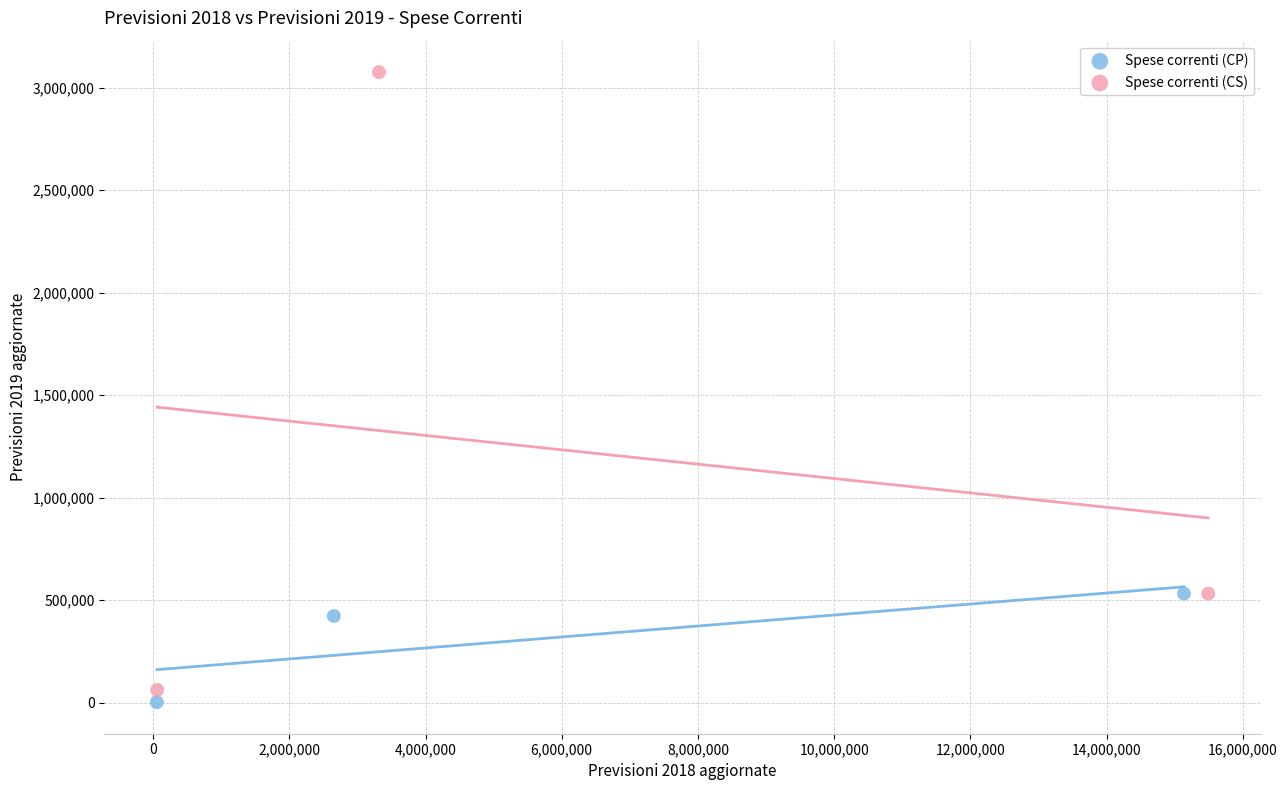

Which series reaches the maximum Y coordinate?

Spese correnti (CS)